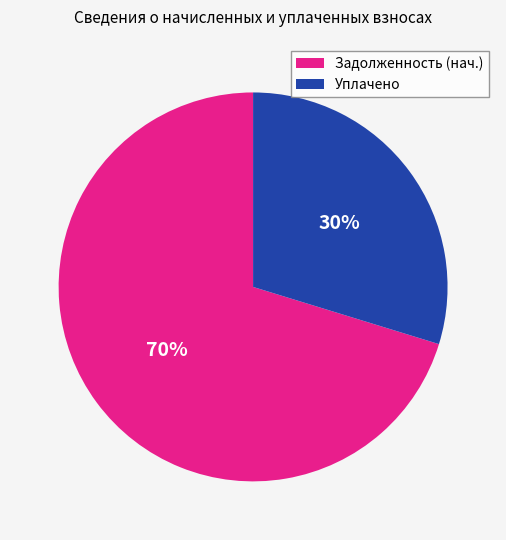

To the nearest percent, what percentage of the pie is Уплачено?

30%